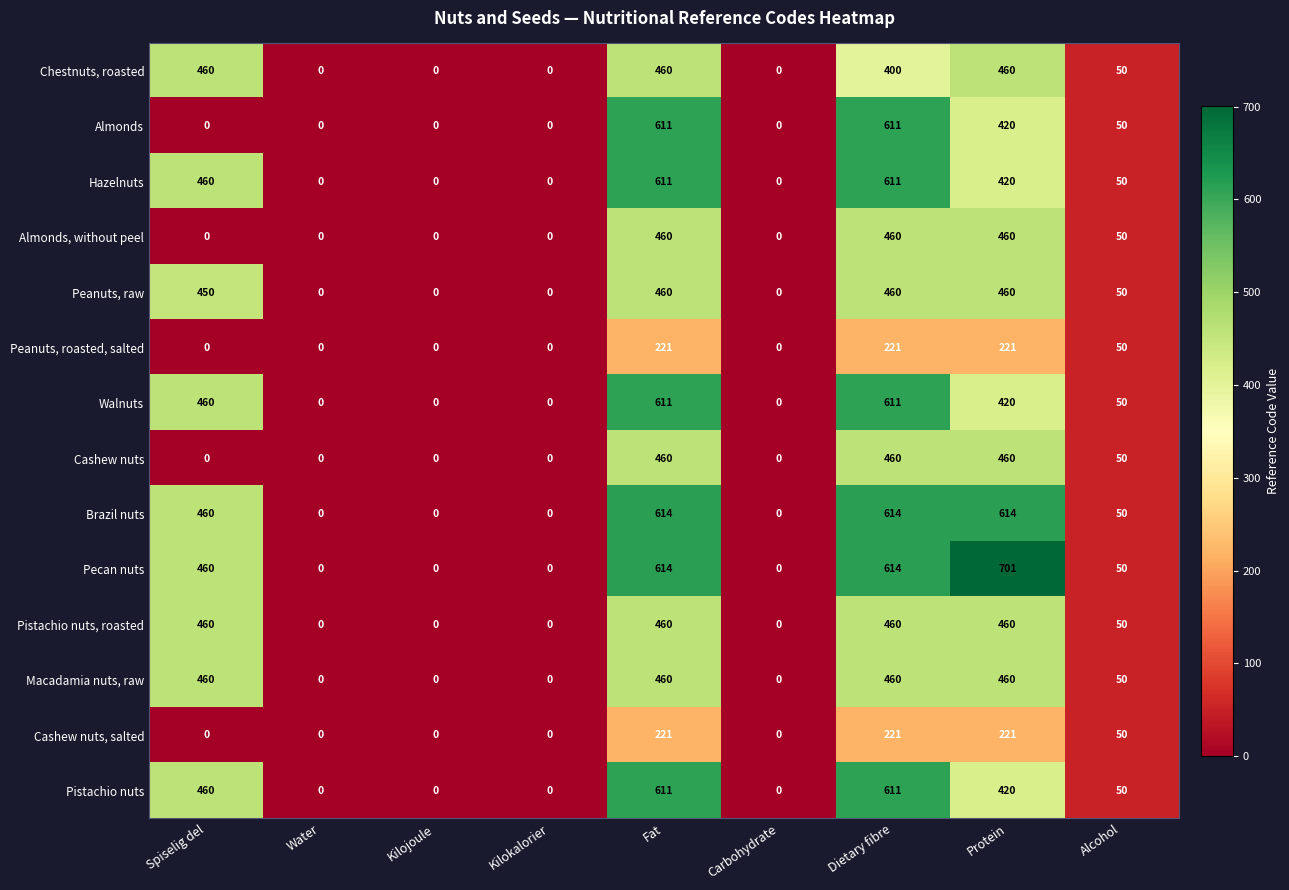

What is the difference between the second highest and minimum values in the Brazil nuts series?

614